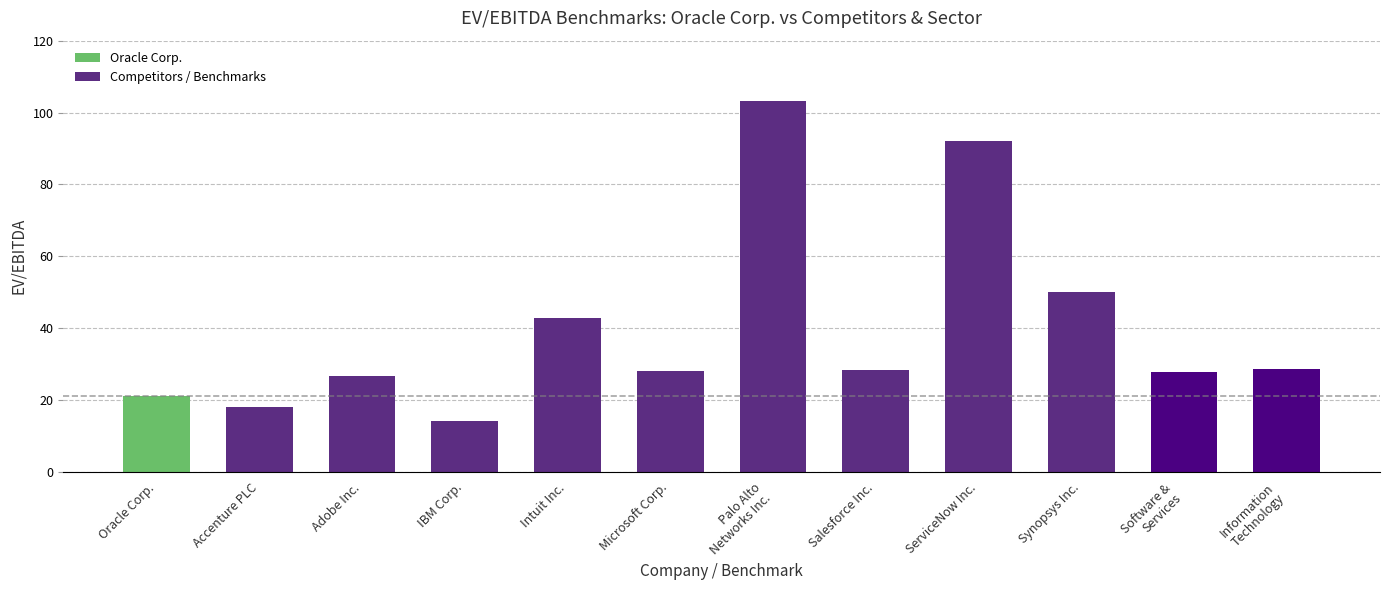

Which has a higher value, Microsoft Corp. or Synopsys Inc.?

Synopsys Inc.